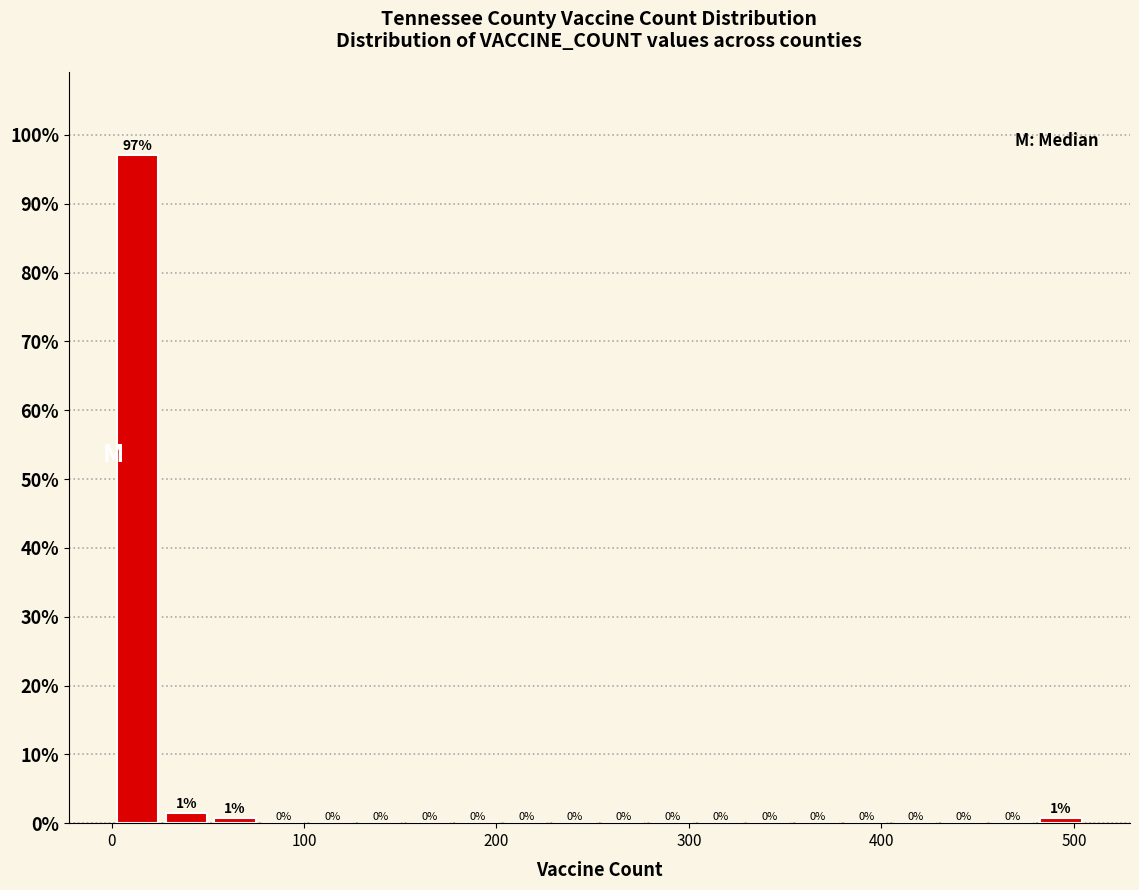

Around what value on the x-axis is the tallest bar? Give the approximate position of its centre, as read against the axis.

10